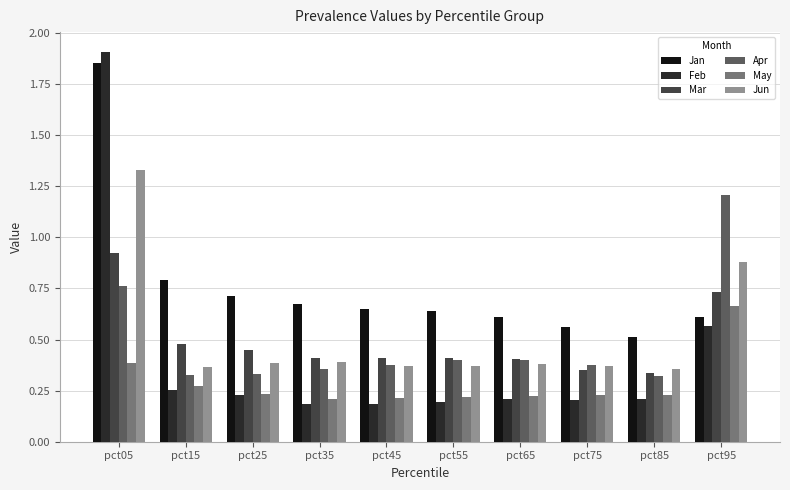

The Jun series shows 0.5 at pct55. True or false?

False